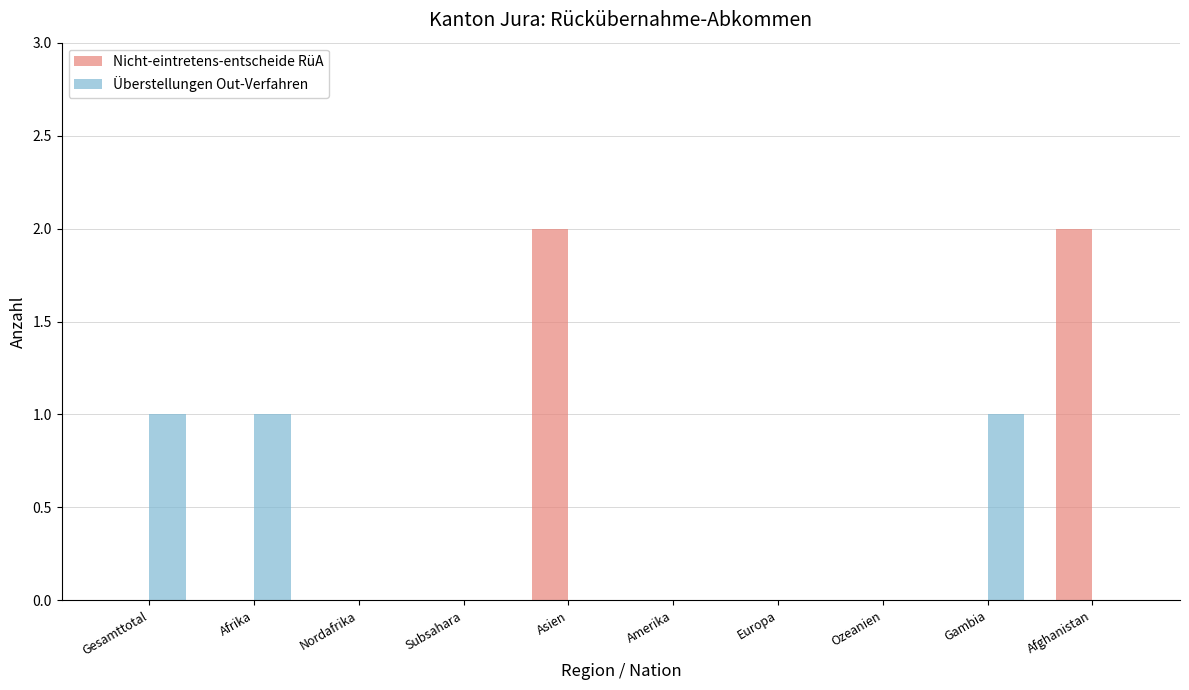

Count the number of categories in the chart.

10